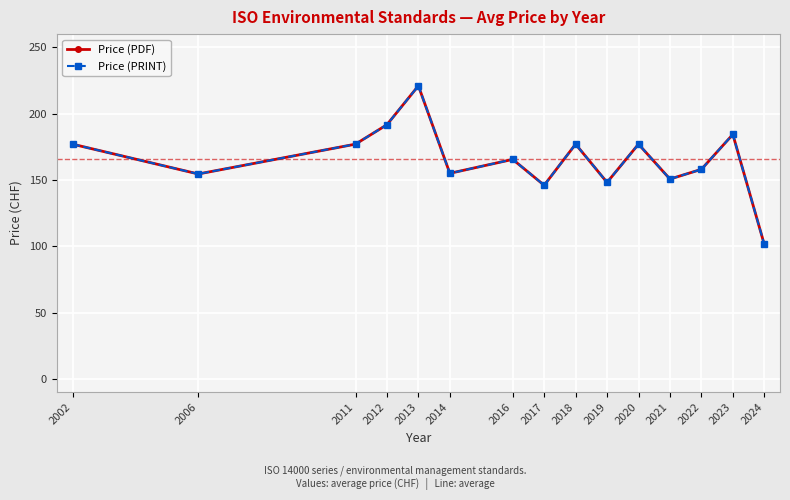

Reading left to right, extract all data points from this chart.

Price (PDF): 177.0	154.5	177.0	191.7	221.0	155.0	165.5	146.0	177.0	148.1	177.0	150.7	158.0	184.3	101.4
Price (PRINT): 177.0	154.5	177.0	191.7	221.0	155.0	165.5	146.0	177.0	148.1	177.0	150.7	158.0	184.3	101.4